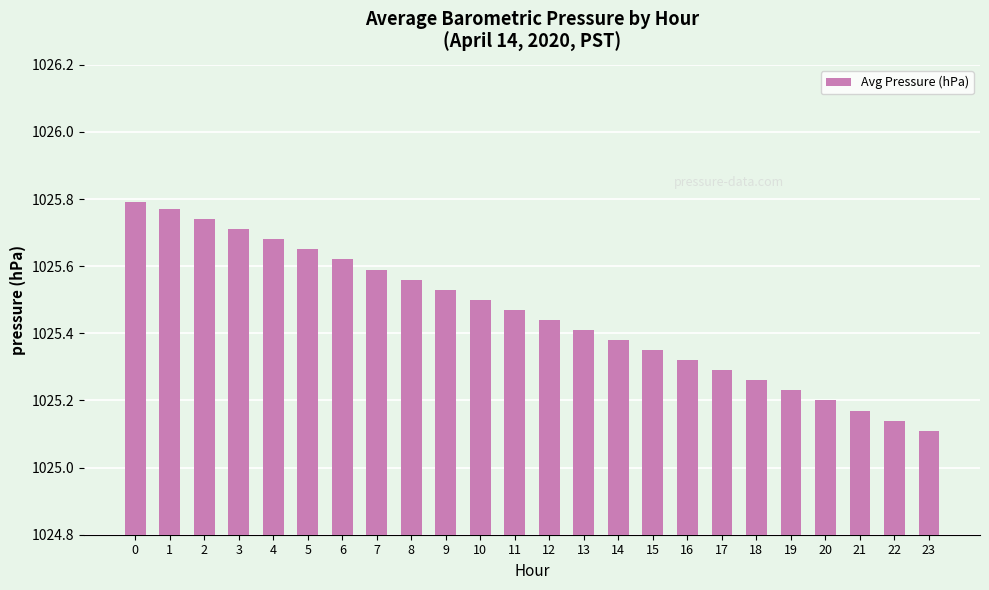

Which label corresponds to the smallest value in the chart?

23